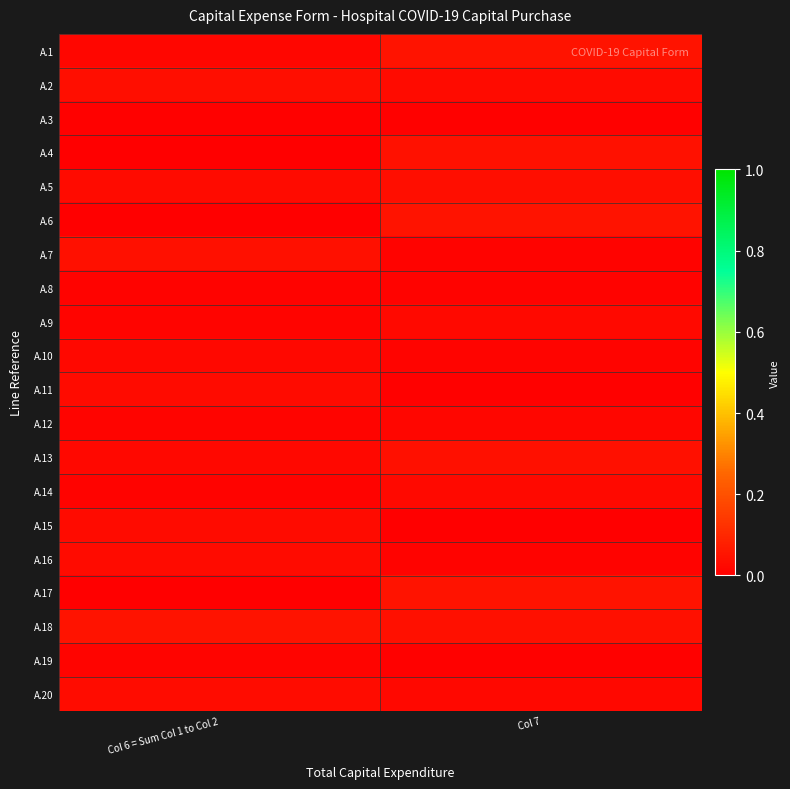

How many distinct data groups are displayed?

20